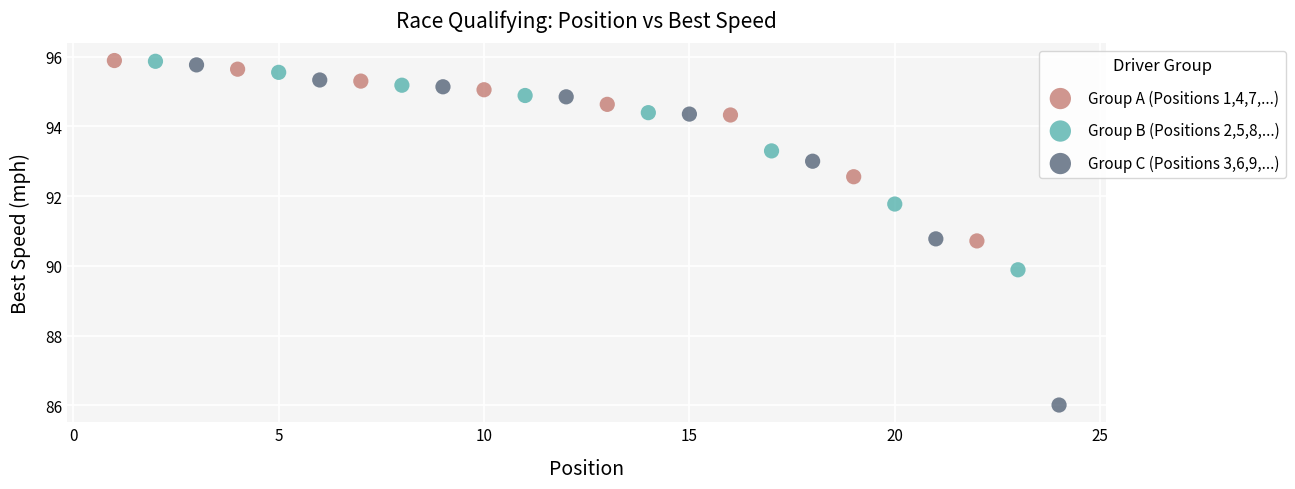

Which series reaches the minimum Y coordinate?

Group C (Positions 3,6,9,...)